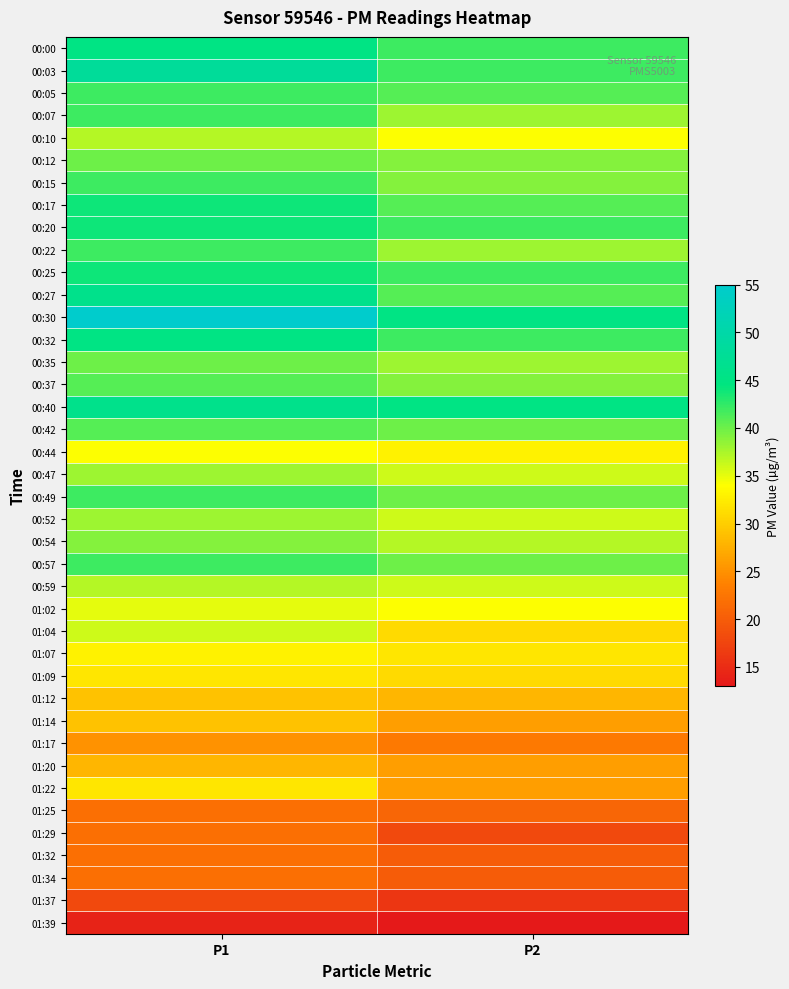

Rank the series at P2 from lowest to highest value.

01:39, 01:37, 01:29, 01:32, 01:34, 01:25, 01:17, 01:14, 01:20, 01:22, 01:12, 01:04, 01:09, 01:07, 00:44, 00:10, 01:02, 00:47, 00:52, 00:59, 00:54, 00:07, 00:22, 00:35, 00:12, 00:15, 00:37, 00:42, 00:49, 00:57, 00:05, 00:17, 00:27, 00:00, 00:03, 00:20, 00:25, 00:32, 00:30, 00:40